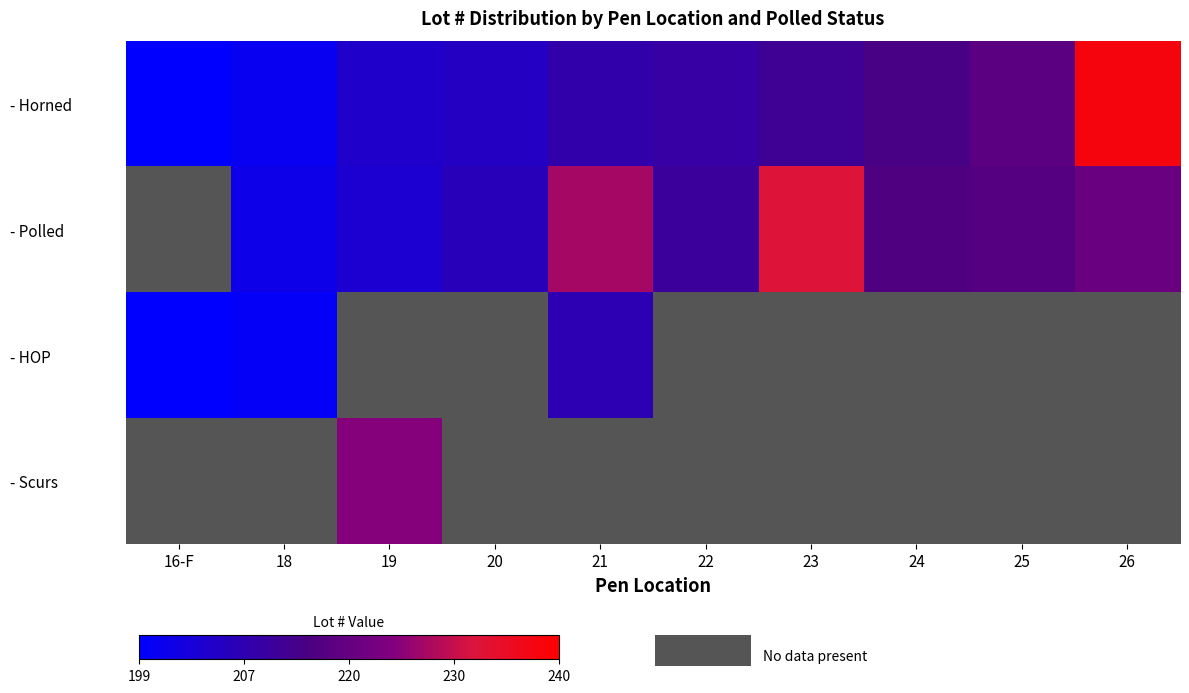

At which label does - HOP reach its minimum?

16-F